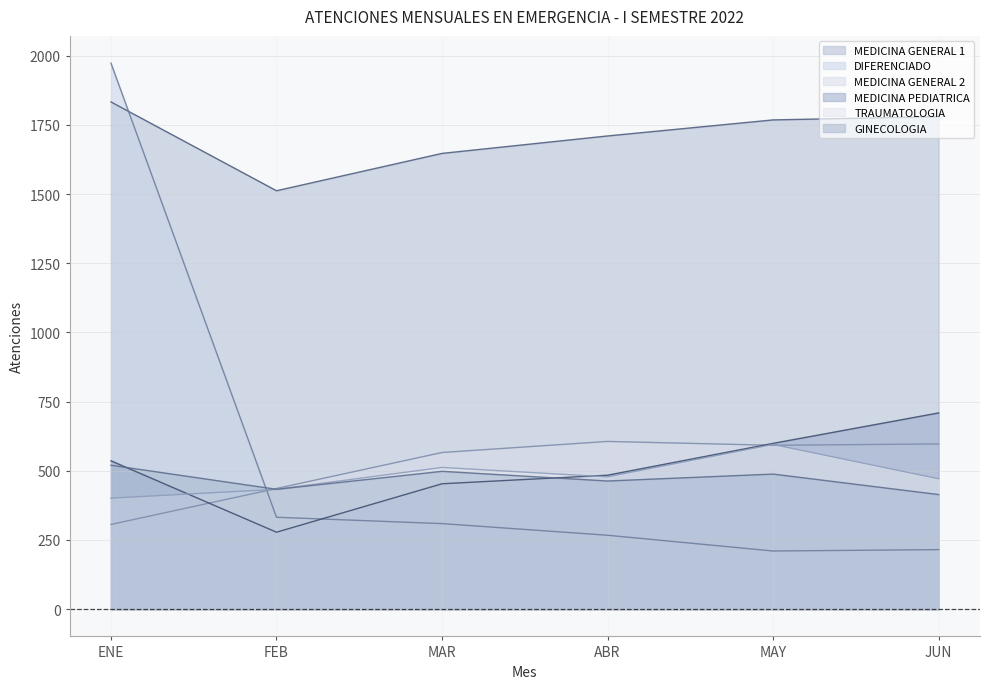

What is the label of the 5th point from the right?

FEB